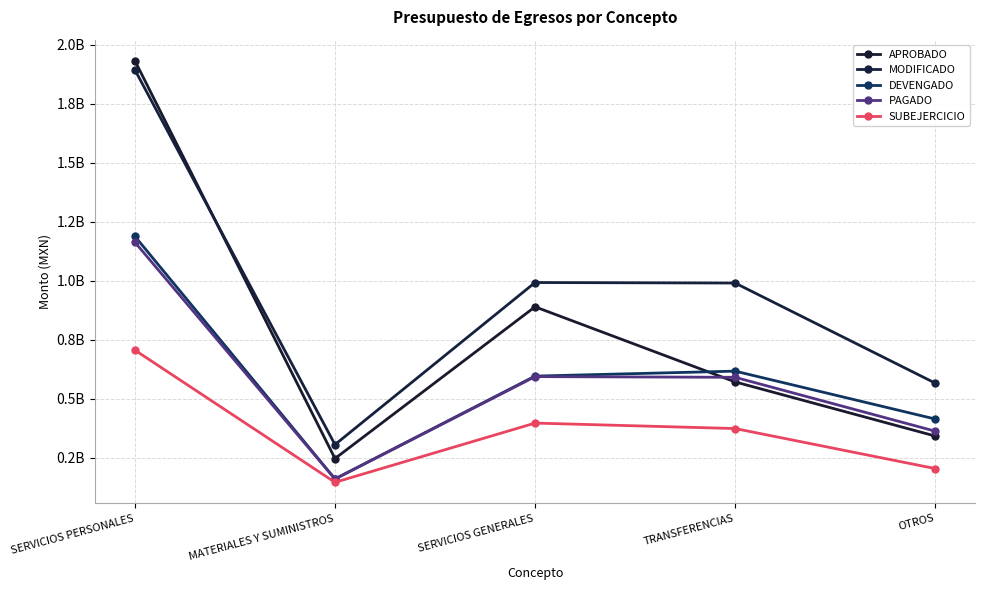

At which category does the chart reach its minimum across all series?

MATERIALES Y SUMINISTROS